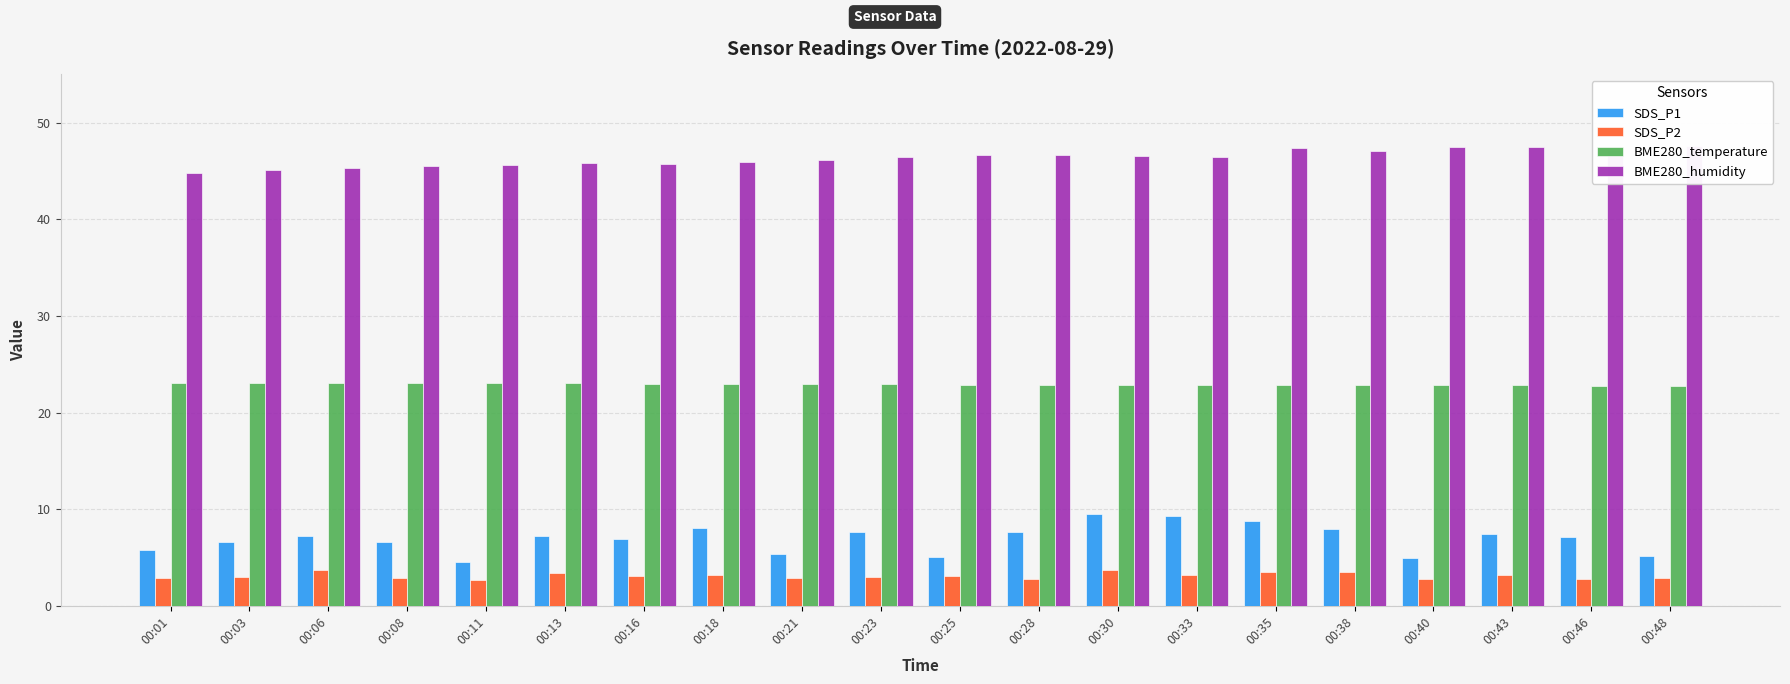

At which category does the chart reach its peak across all series?

00:48